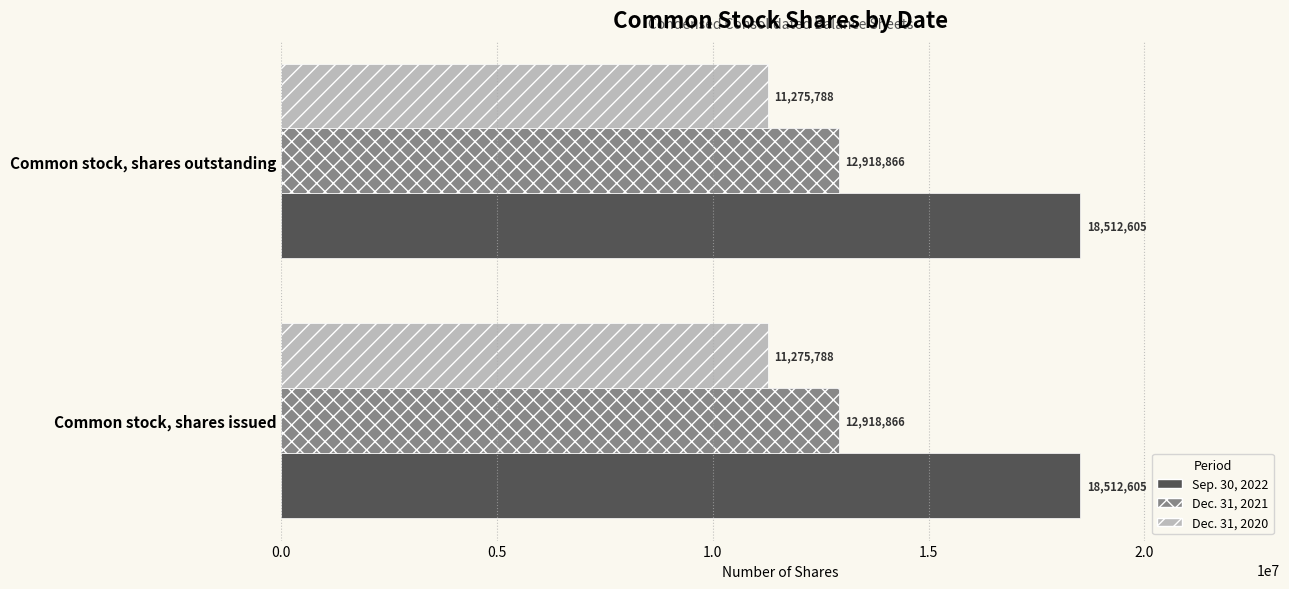

What is the difference between the highest and lowest values at Common stock, shares issued?

7236817